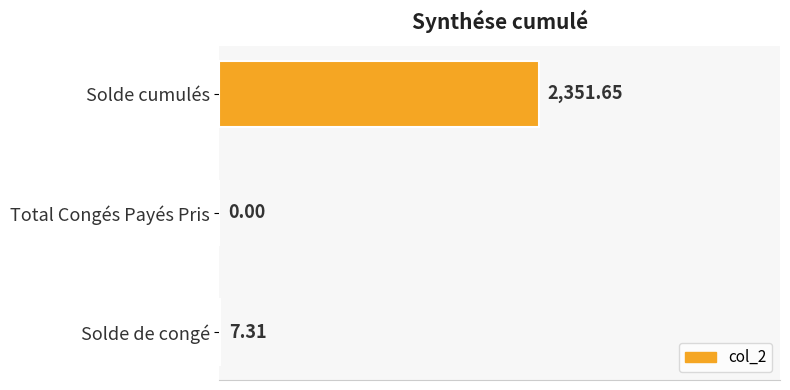

At which label is the value closest to 1175?

Solde de congé